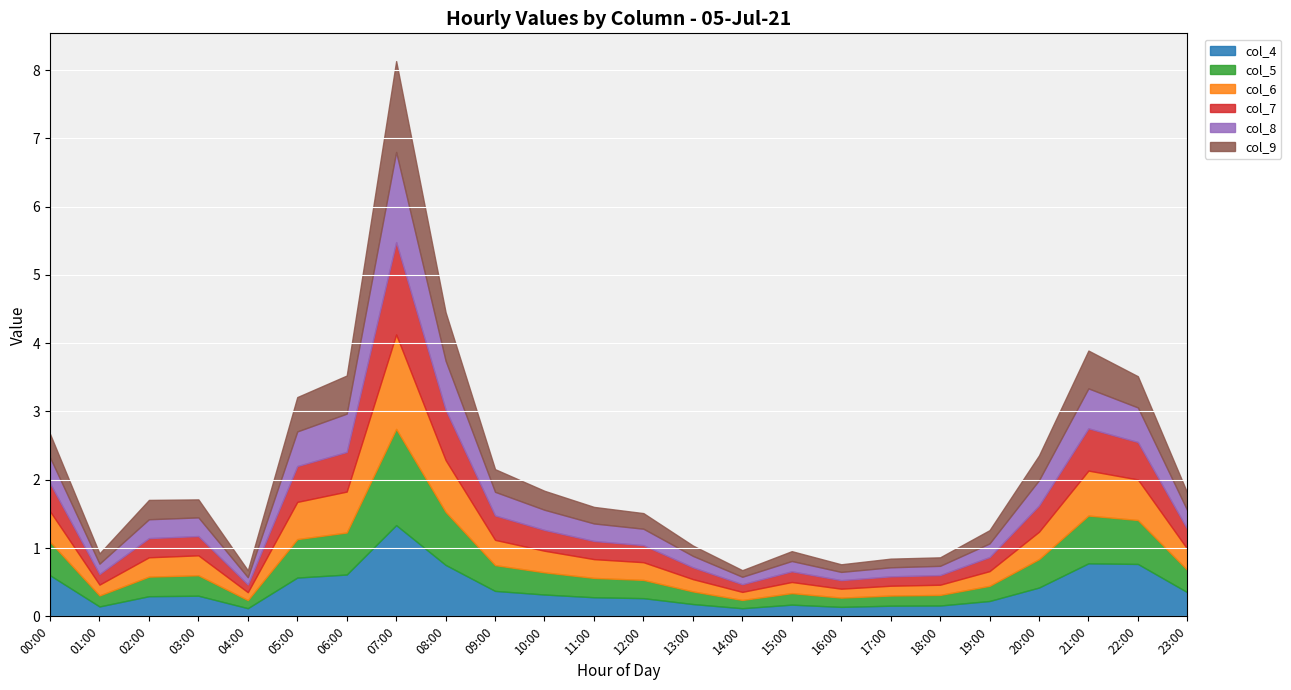

Which series has the largest total across all categories?

col_4